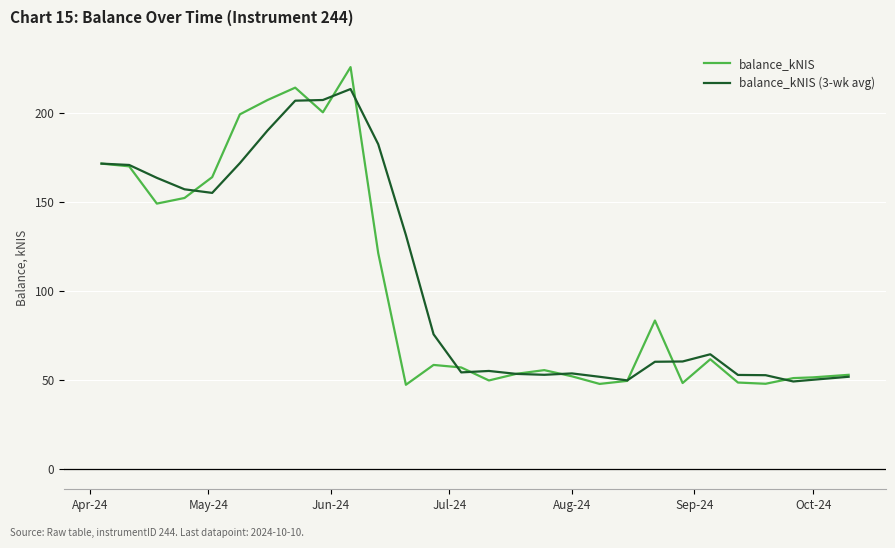

What is the greatest value displayed?

225.8